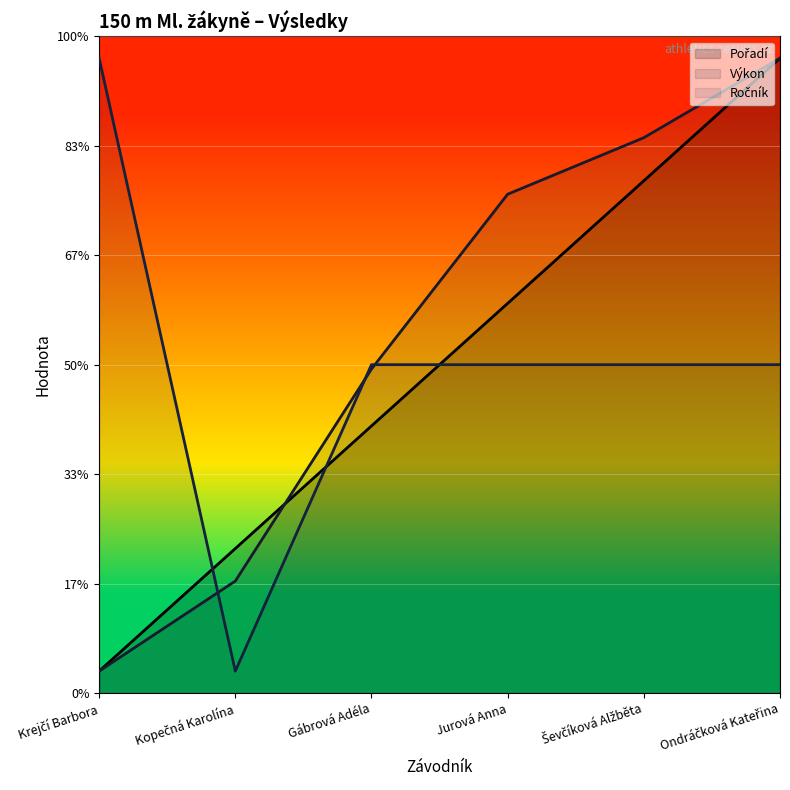

How many categories are shown in the chart?

6